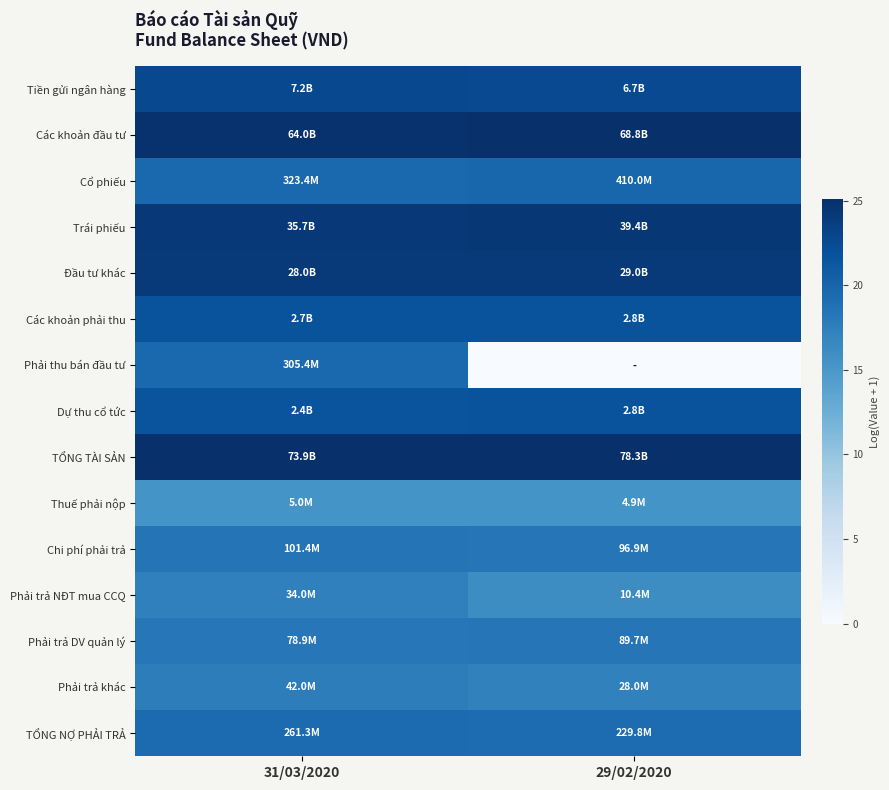

Reading right to left, what are all the values shown in this chart?

Tiền gửi ngân hàng: 29/02/2020=22.6	31/03/2020=22.7
Các khoản đầu tư: 29/02/2020=25.0	31/03/2020=24.9
Cổ phiếu: 29/02/2020=19.8	31/03/2020=19.6
Trái phiếu: 29/02/2020=24.4	31/03/2020=24.3
Đầu tư khác: 29/02/2020=24.1	31/03/2020=24.1
Các khoản phải thu: 29/02/2020=21.7	31/03/2020=21.7
Phải thu bán đầu tư: 29/02/2020=0.0	31/03/2020=19.5
Dự thu cổ tức: 29/02/2020=21.7	31/03/2020=21.6
TỔNG TÀI SẢN: 29/02/2020=25.1	31/03/2020=25.0
Thuế phải nộp: 29/02/2020=15.4	31/03/2020=15.4
Chi phí phải trả: 29/02/2020=18.4	31/03/2020=18.4
Phải trả NĐT mua CCQ: 29/02/2020=16.2	31/03/2020=17.3
Phải trả DV quản lý: 29/02/2020=18.3	31/03/2020=18.2
Phải trả khác: 29/02/2020=17.1	31/03/2020=17.6
TỔNG NỢ PHẢI TRẢ: 29/02/2020=19.3	31/03/2020=19.4